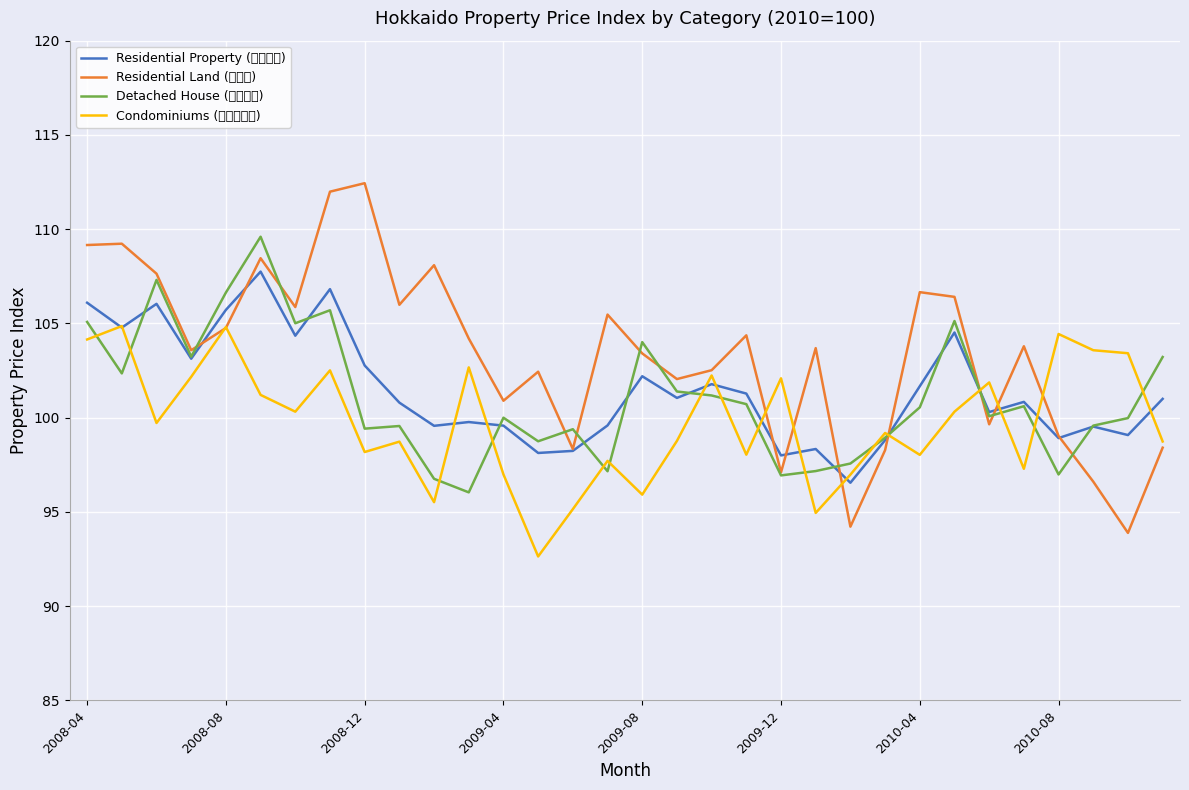

What is the greatest value displayed?

112.4